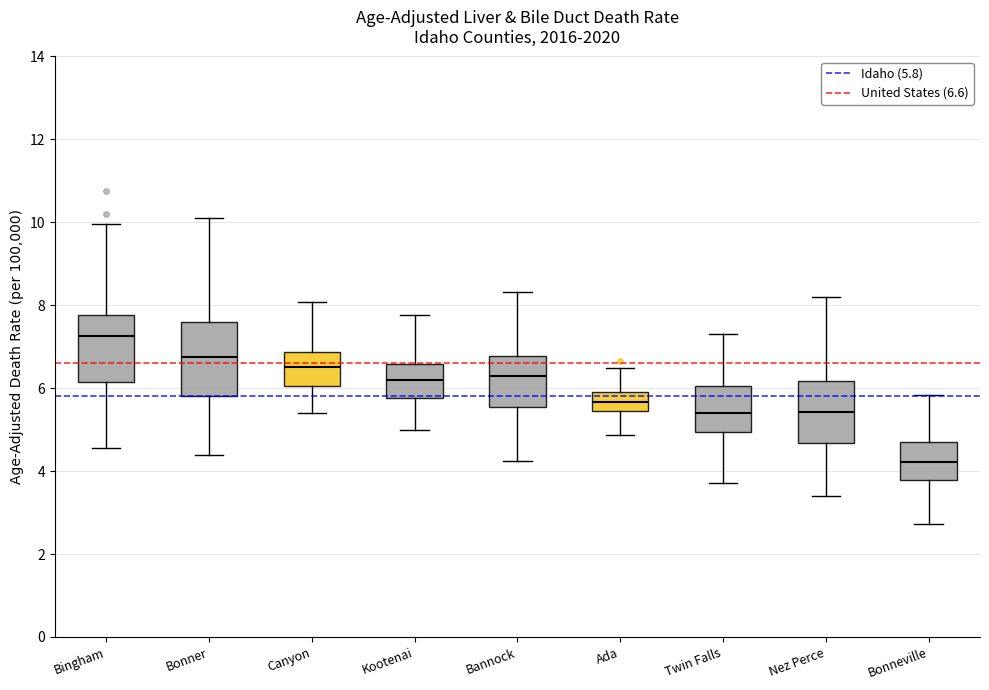

Where is the upper edge of the box for Bannock on the y-axis? The values are not printed on the chart, so give them approximately, as read against the axis.

6.8